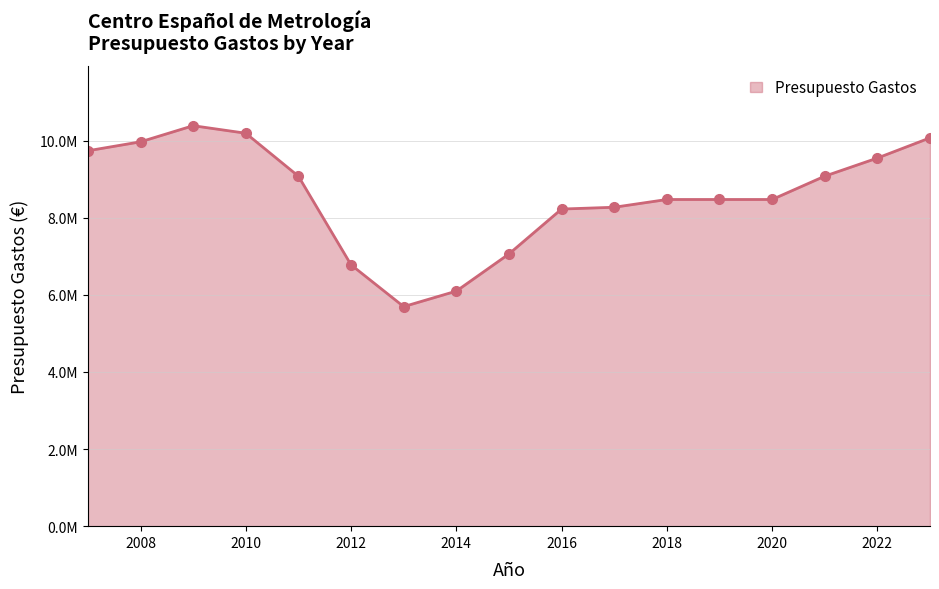

What is the difference between the maximum and minimum values?

4692330